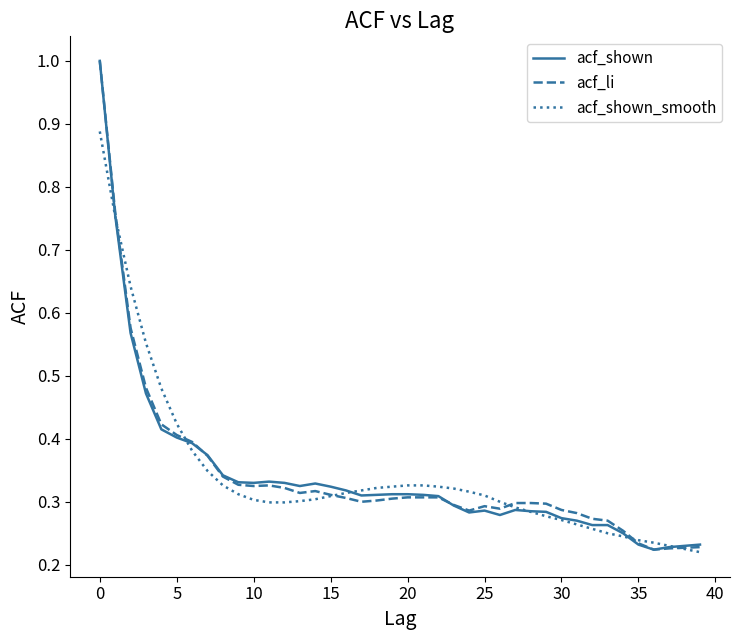

List the series in order of their overall mean, lowest first.

acf_shown, acf_li, acf_shown_smooth